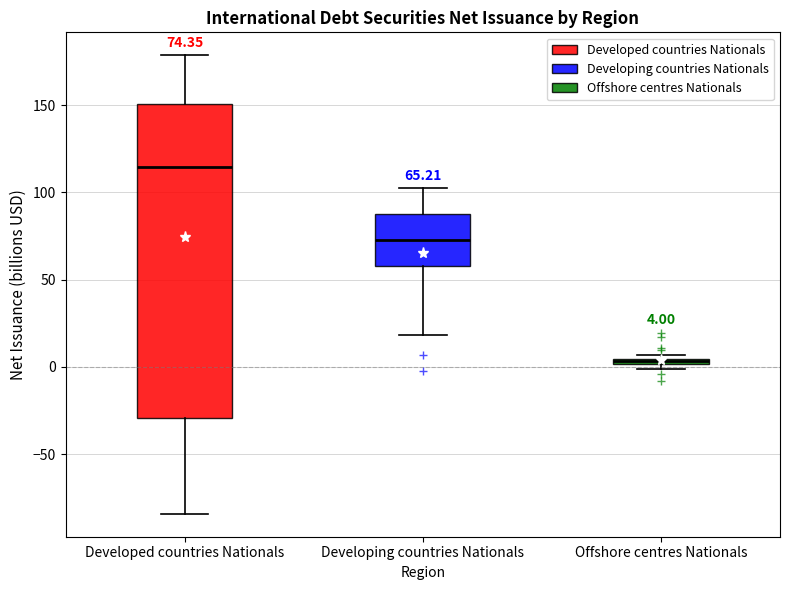

Which box is the tallest, from its lower edge to its upper edge?

Developed countries Nationals